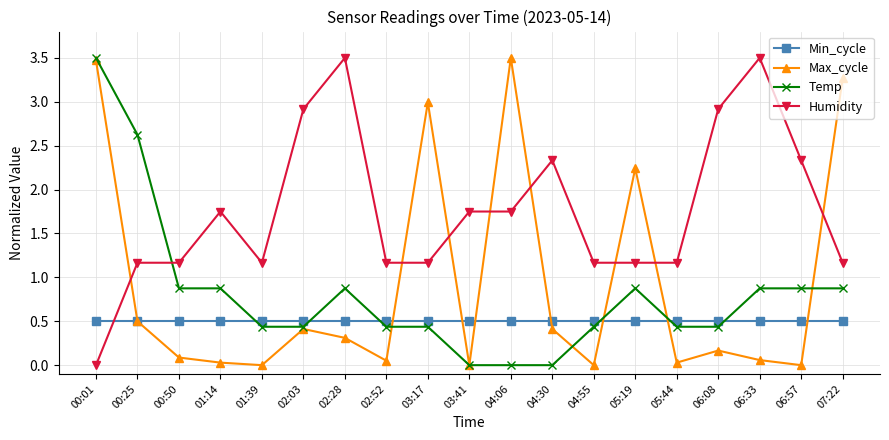

True or false: Temp has more than 1 points higher than both neighbors.

True